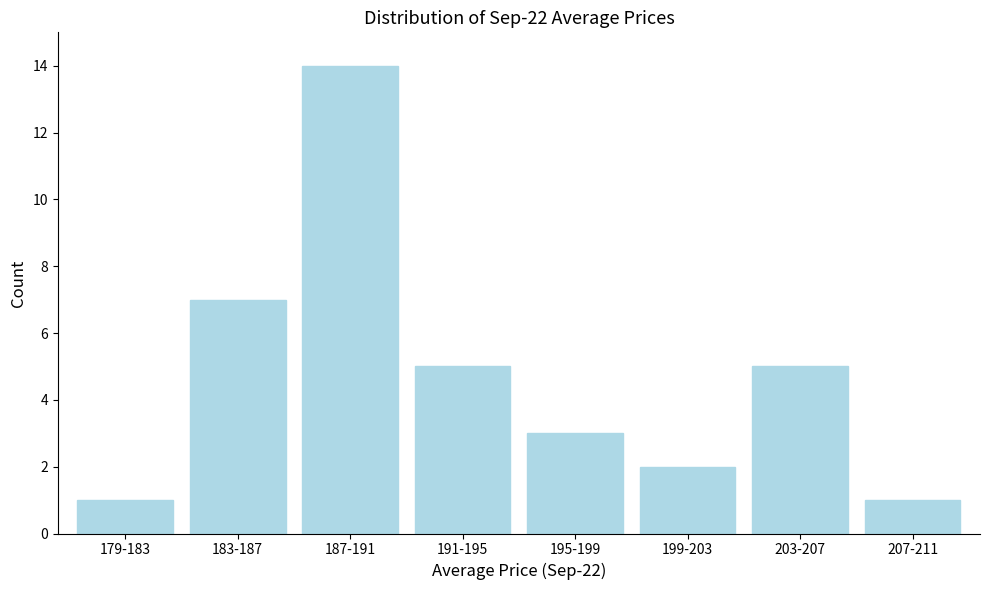

Reading left to right, extract all data points from this chart.

179-183=1	183-187=7	187-191=14	191-195=5	195-199=3	199-203=2	203-207=5	207-211=1